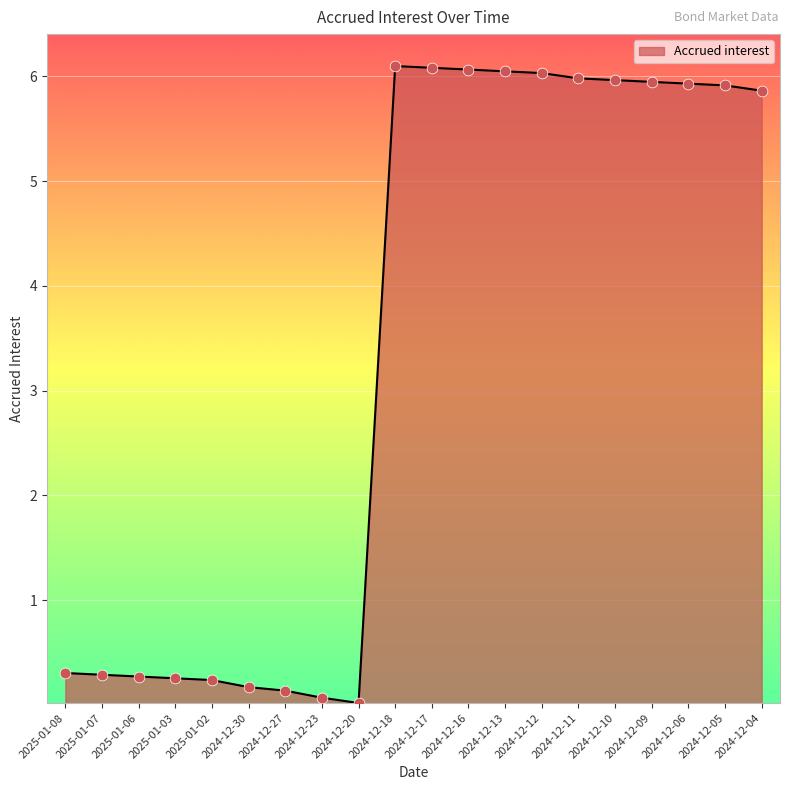

What is the change in value from 2024-12-30 to 2024-12-18?

+5.9